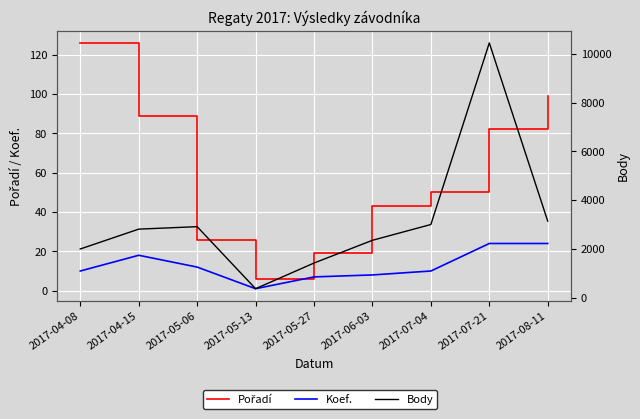

What is the lowest value of the Koef. series?

1